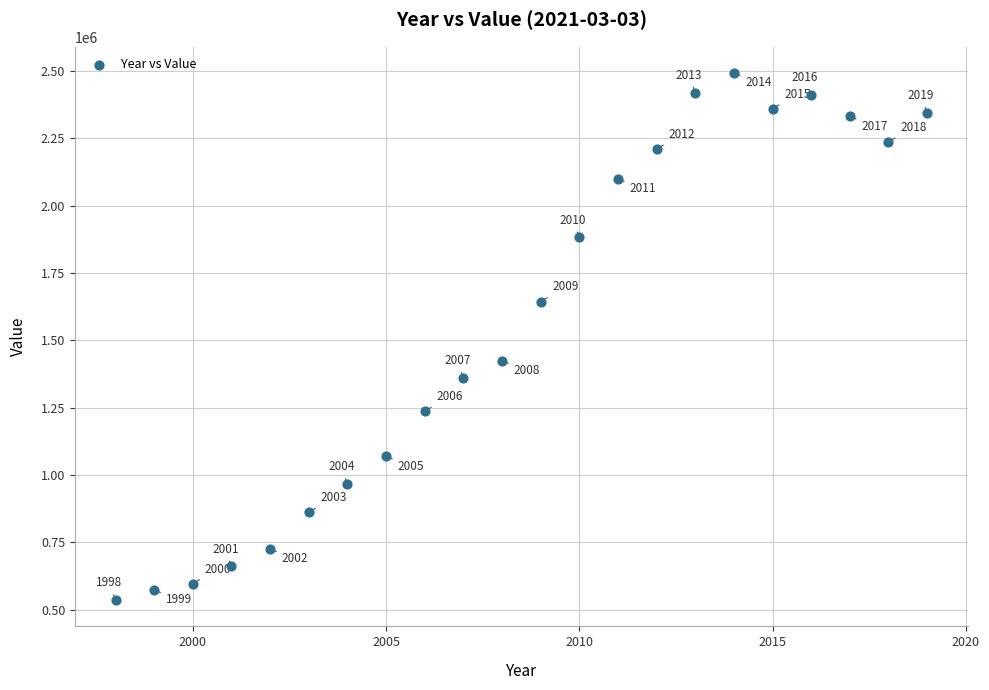

What is the range of Y values (max minus min)?

1956070.8